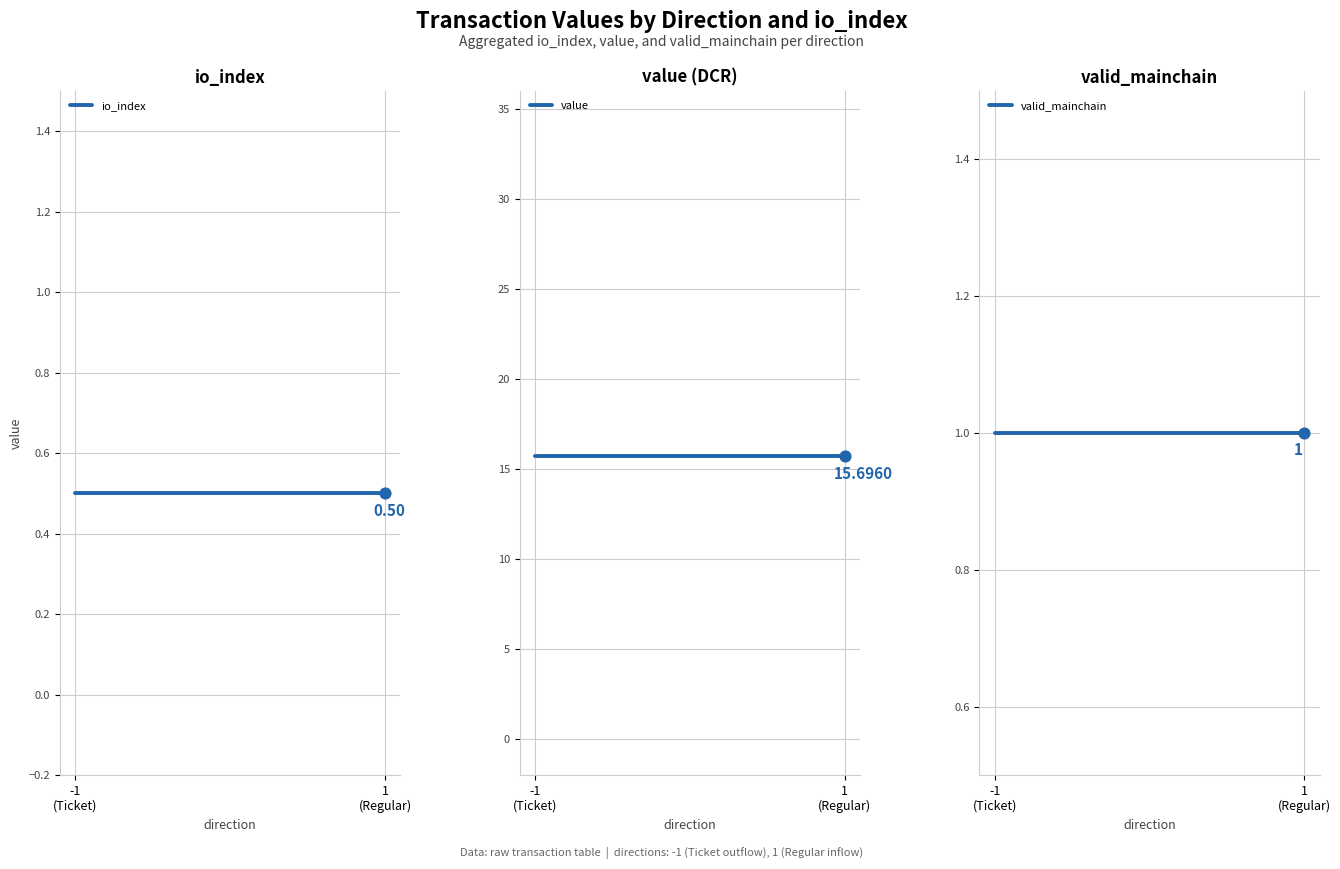

At how many categories does at least one series exceed 6?

2